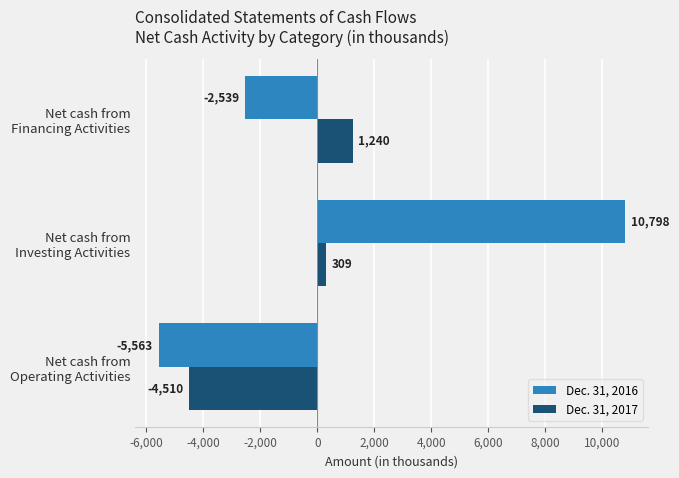

Which series has the widest spread of values?

Dec. 31, 2016